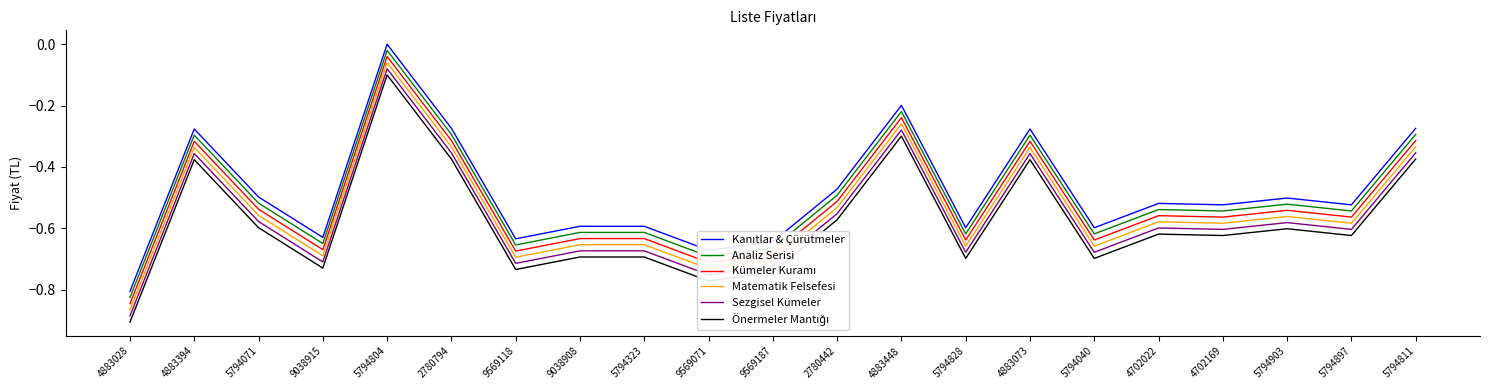

Which label corresponds to the largest value in the chart?

5794804